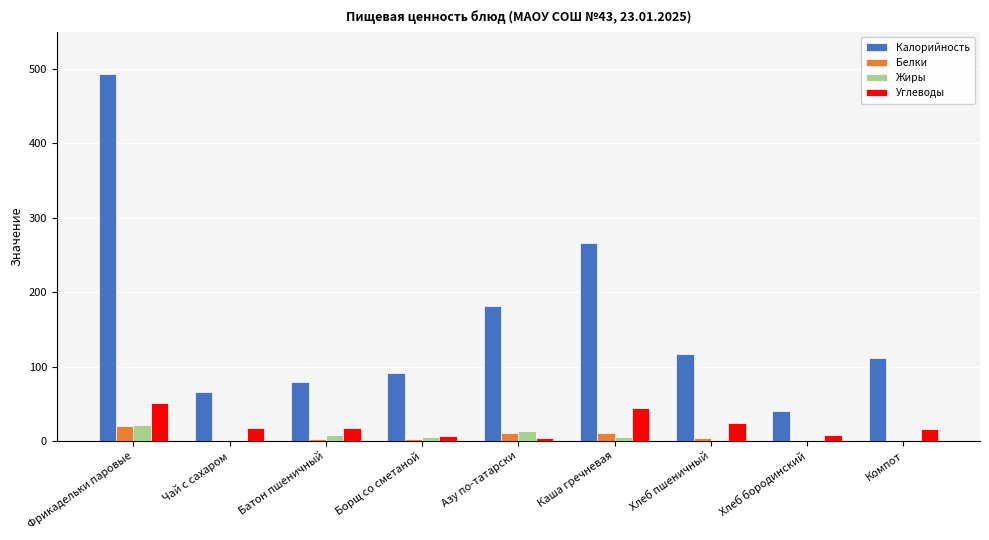

Is it true that Калорийность equals 168.6 at Хлеб пшеничный?

False